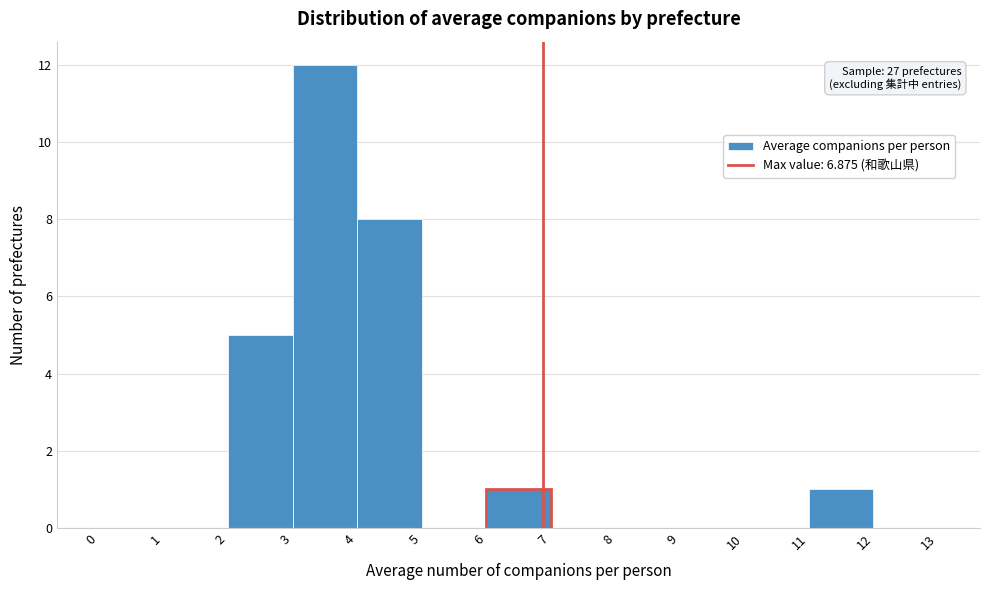

Which range on the x-axis has the tallest bar?

3 to 4